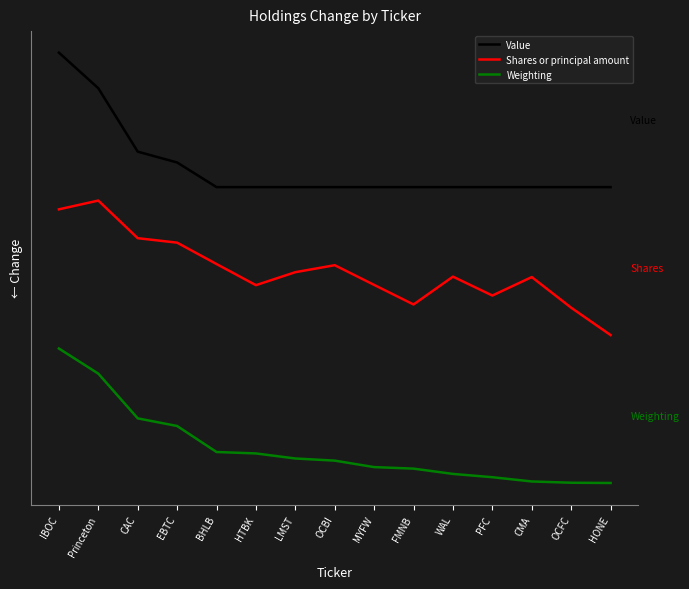

How many categories are shown in the chart?

15